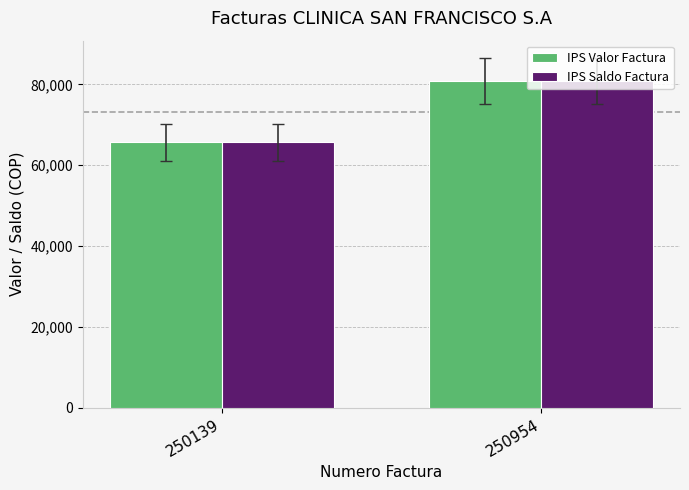

How many bars are there in total?

4